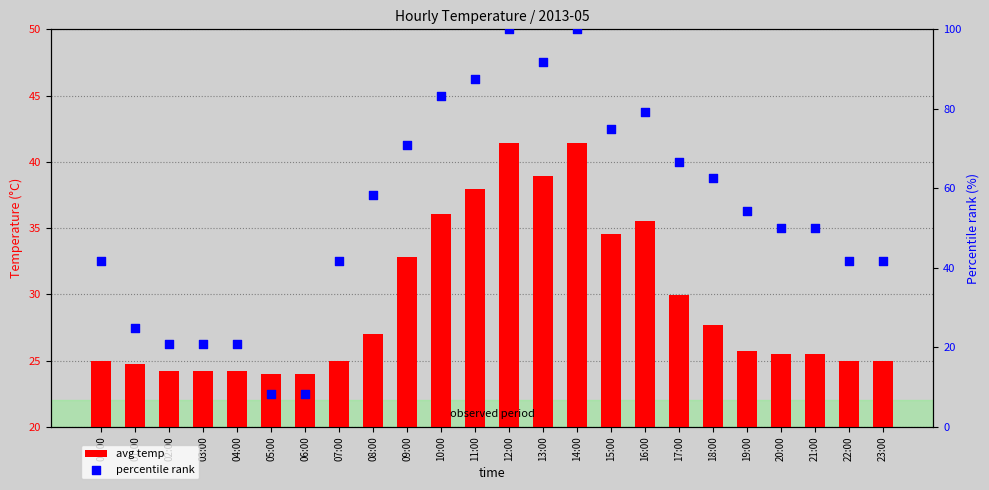

Which series has the widest spread of Y values?

percentile rank